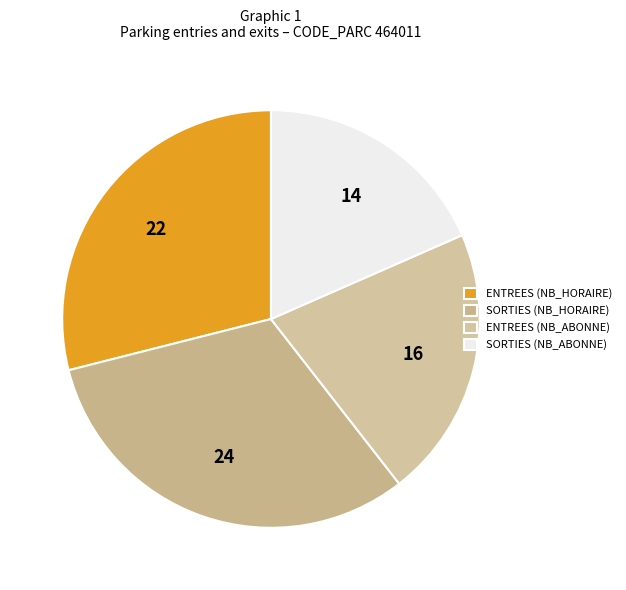

To the nearest percent, what is the average slice percentage?

25%